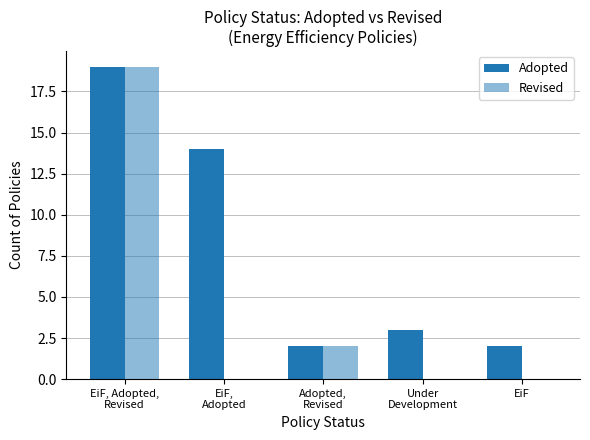

What is the value of the Adopted bar at the 4th from the left?

3